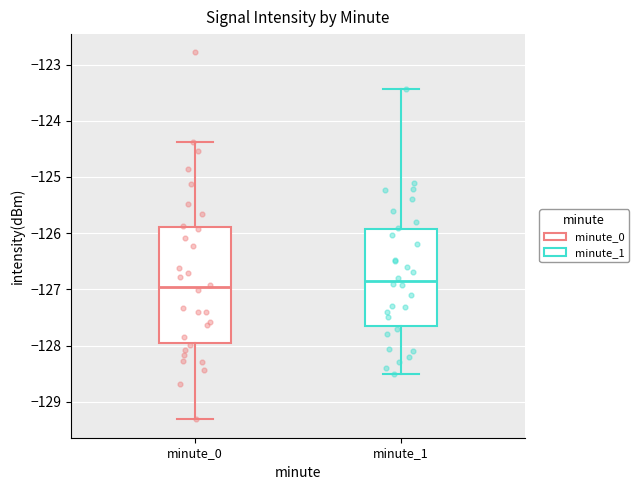

Comparing the boxes themselves (not the whiskers), which one is the tallest?

minute_0